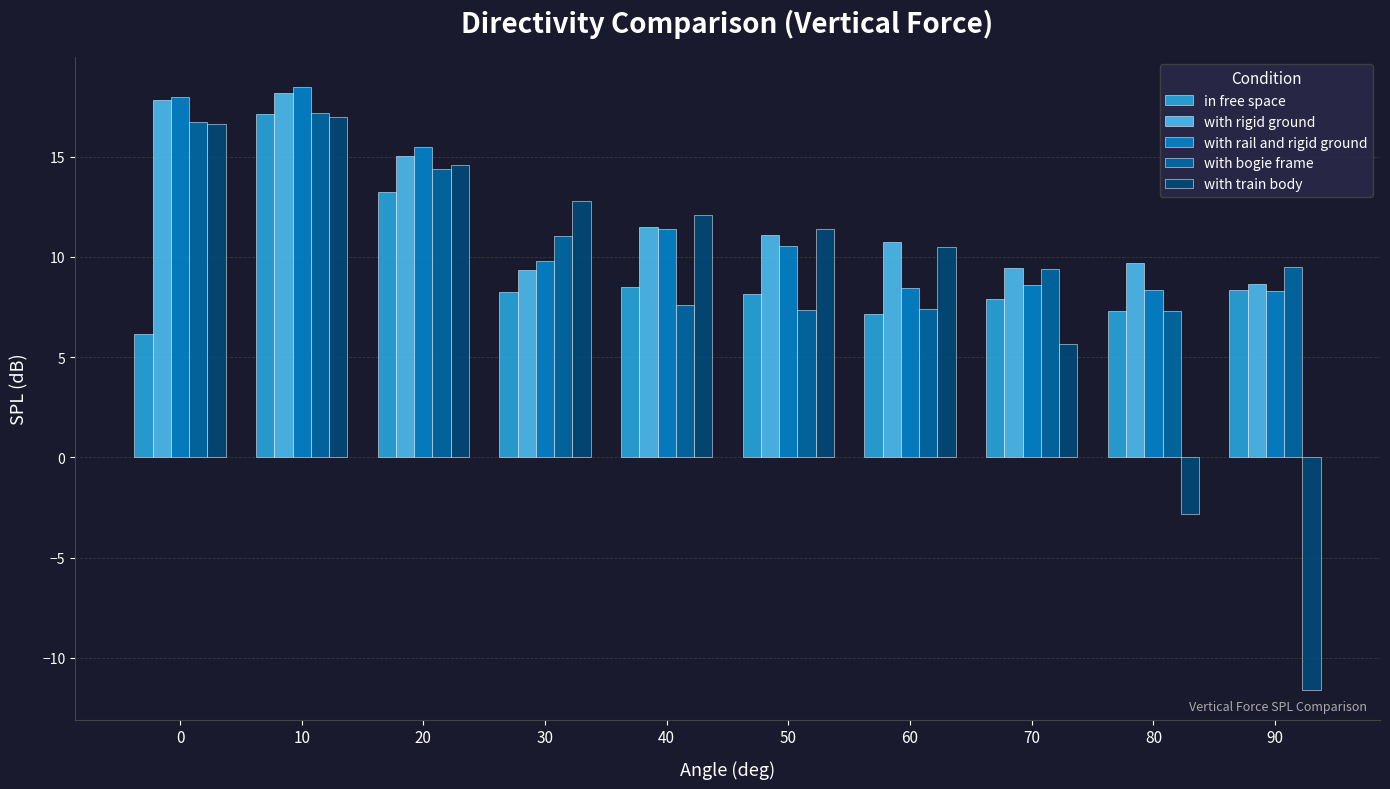

The value of with rail and rigid ground at 90 is 11.2. True or false?

False